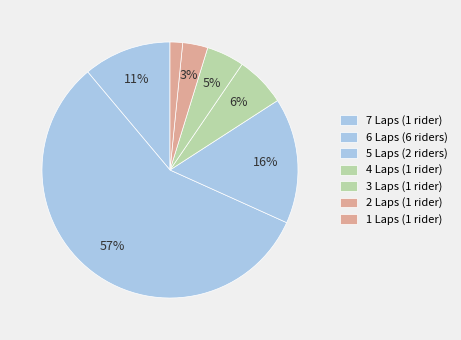

Count the number of slices in the pie.

7